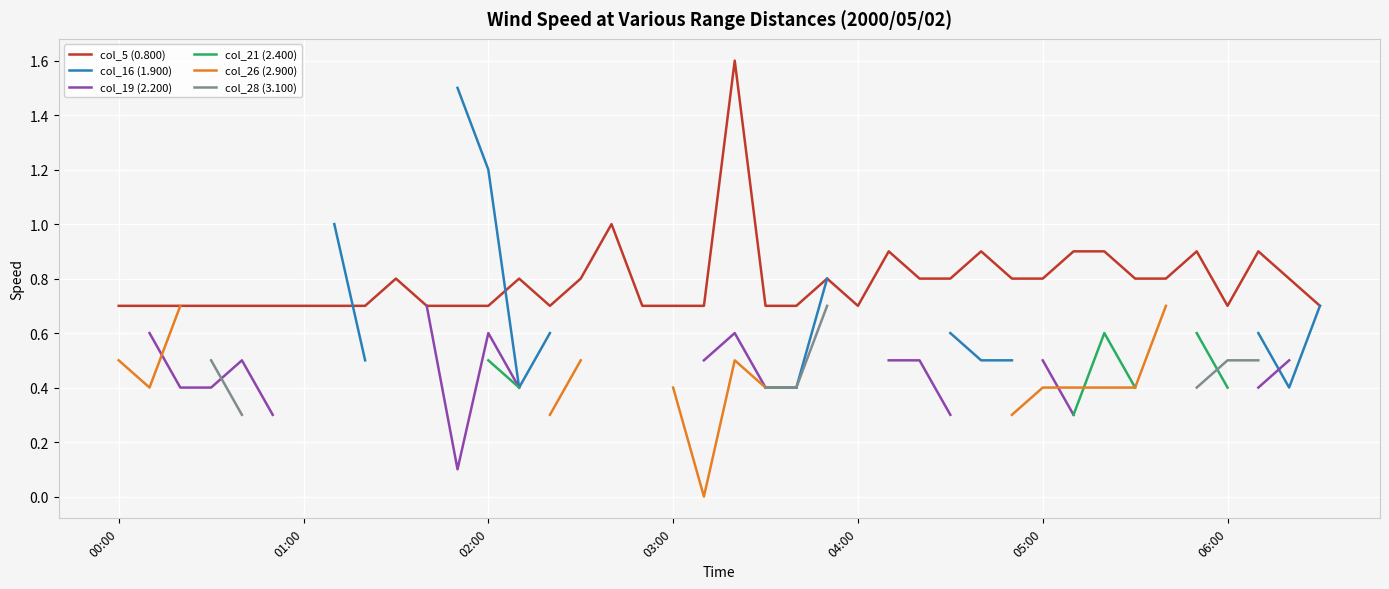

What is the maximum value for col_5 (0.800)?

1.6